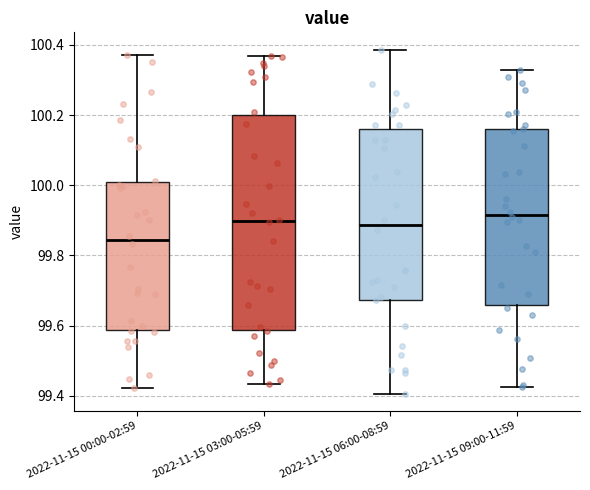

Where does the lower whisker of the box for 2022-11-15 00:00-02:59 end on the y-axis? The values are not printed on the chart, so give them approximately, as read against the axis.

99.42